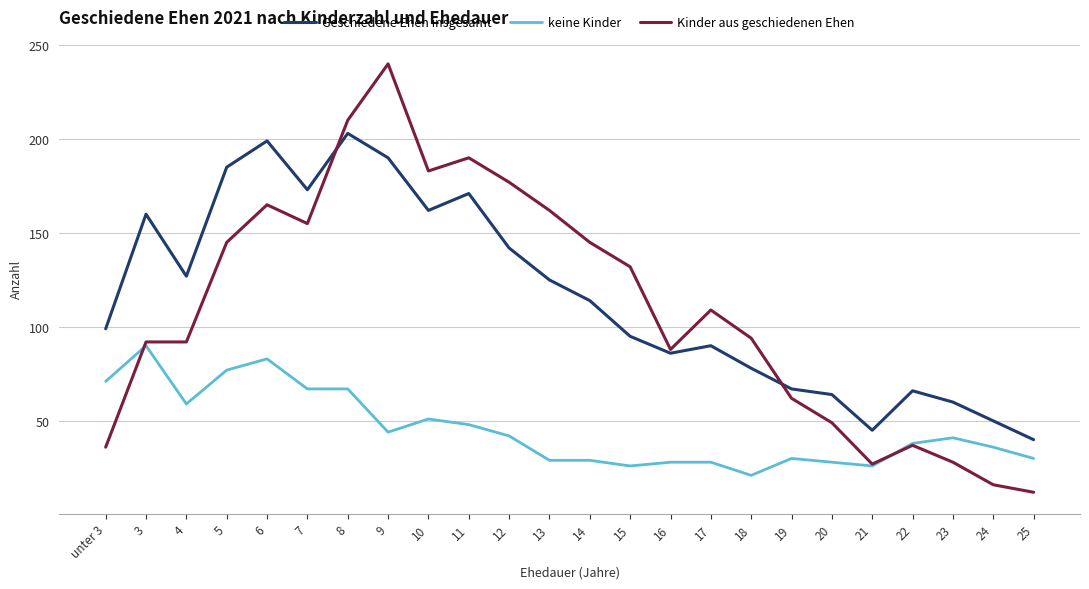

Which series has the largest range (max minus min)?

Kinder aus geschiedenen Ehen